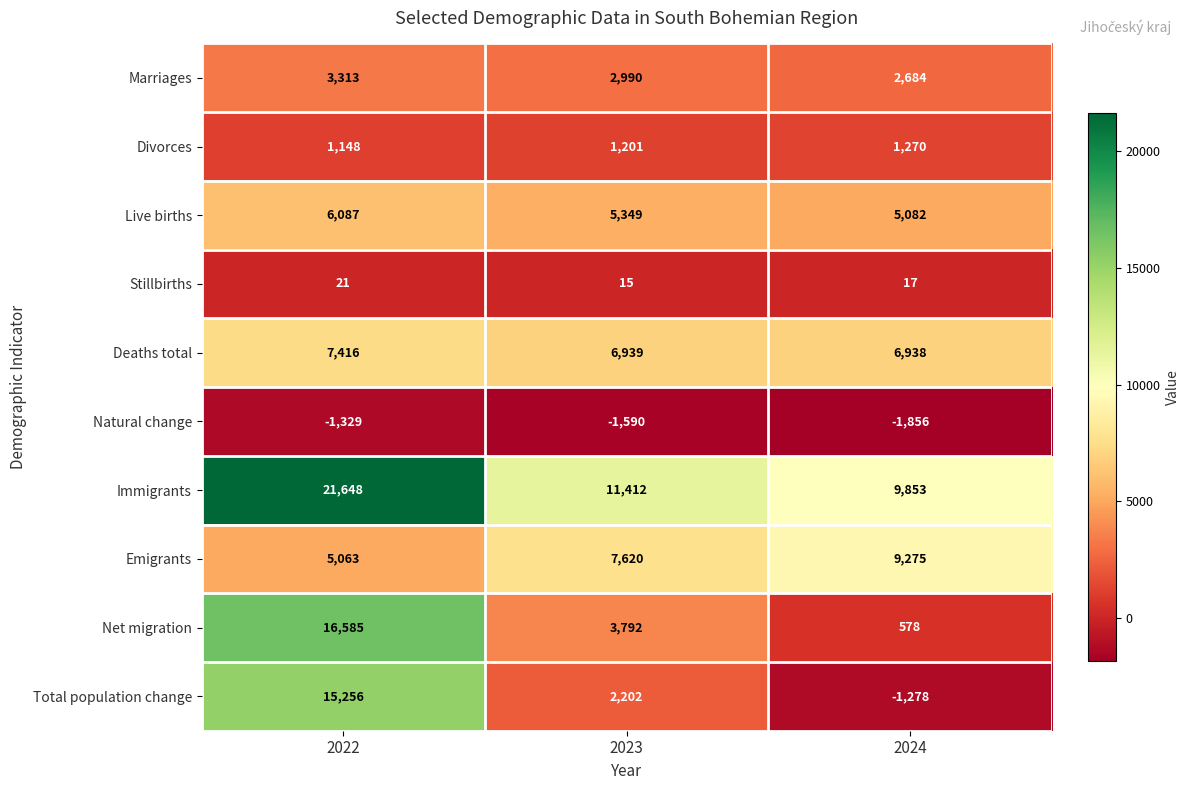

Rank the series by their maximum value, from lowest to highest.

Natural change, Stillbirths, Divorces, Marriages, Live births, Deaths total, Emigrants, Total population change, Net migration, Immigrants